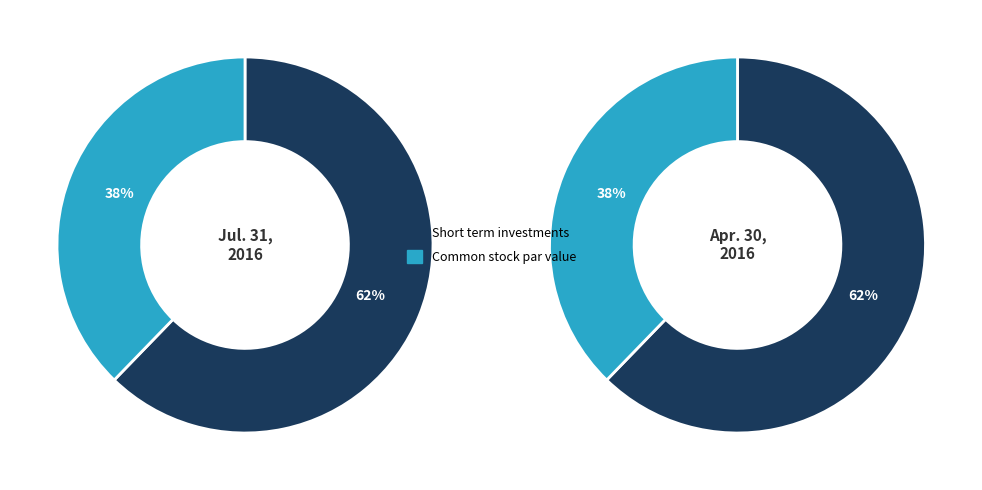

What is the majority slice?

Short term investments